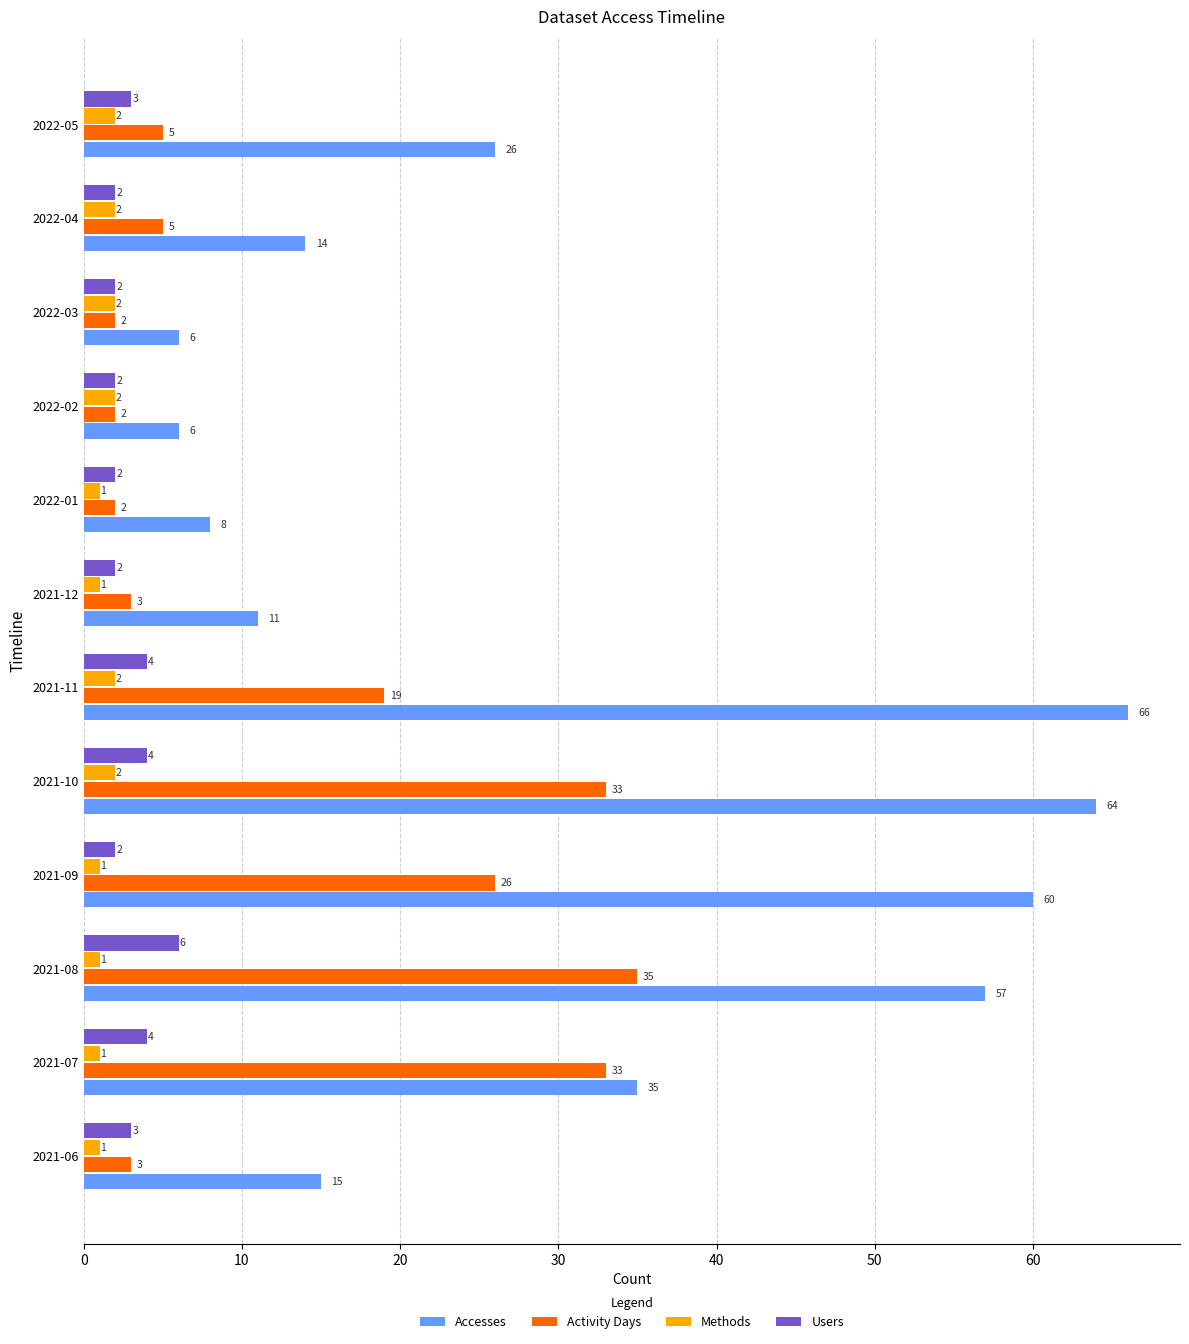

What is the difference between the second highest and minimum values in the Methods series?

1